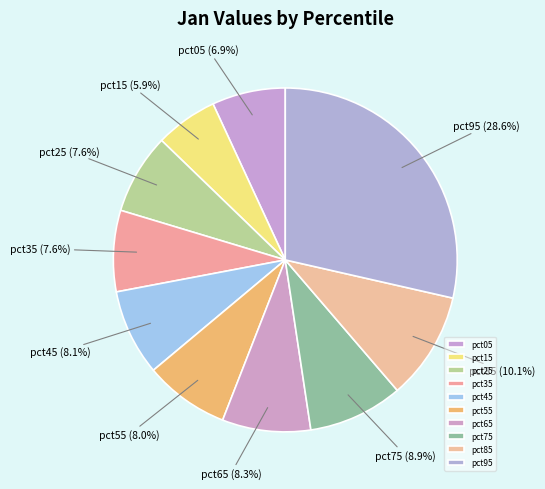

To the nearest percent, what is the combined percentage of pct65 and pct25?

16%